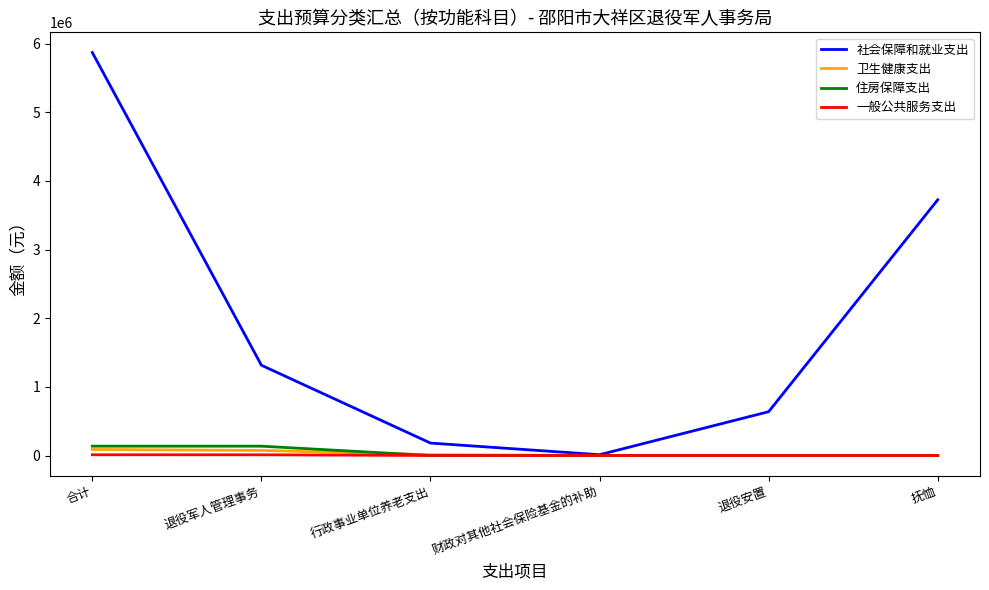

Which series has the largest total across all categories?

社会保障和就业支出